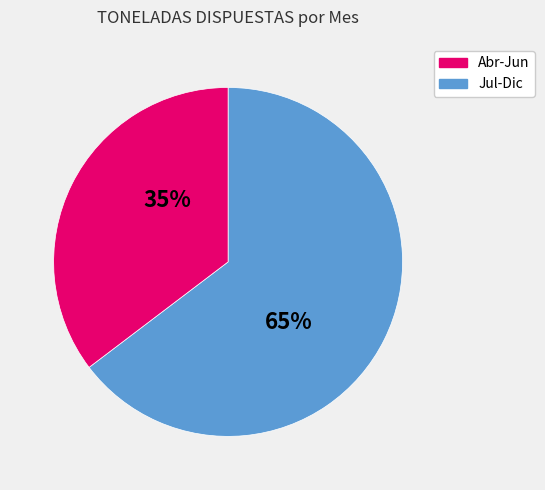

To the nearest percent, what is the average slice percentage?

50%